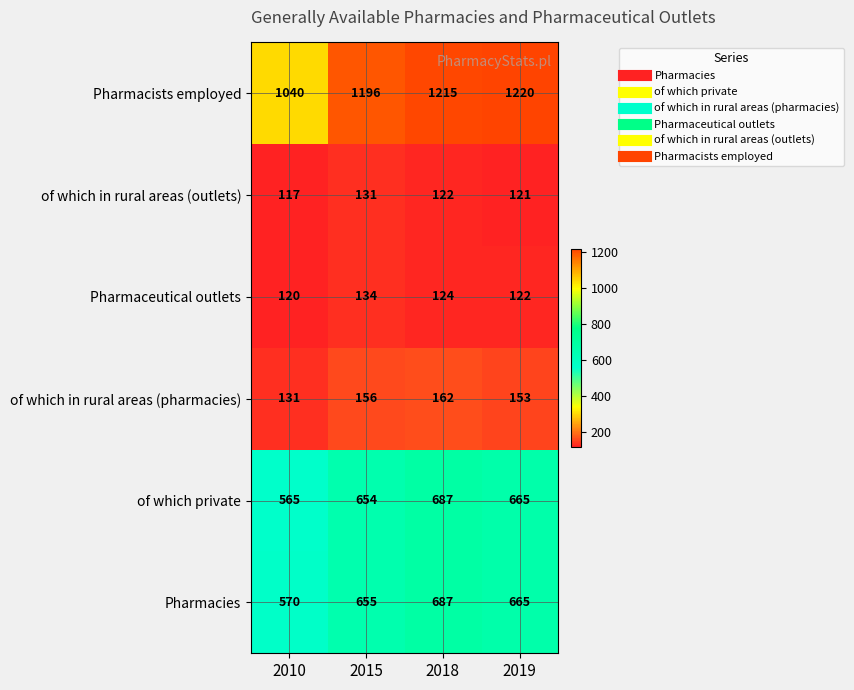

Which category has the highest value across all series?

2019